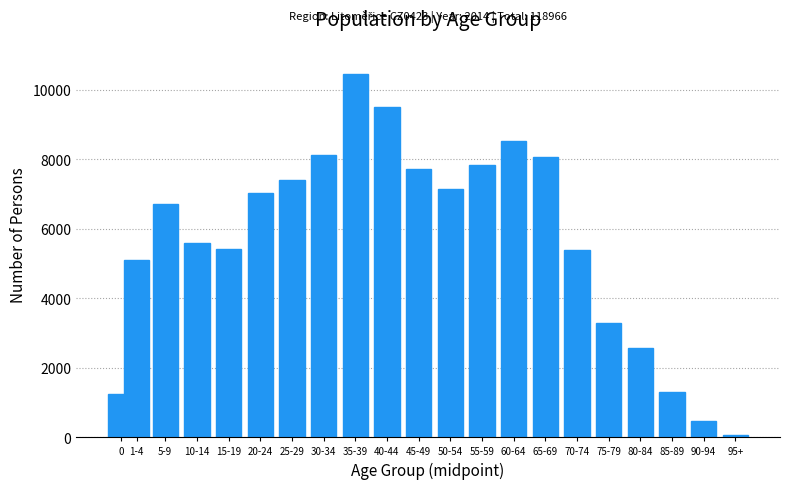

What is the label of the 1st bar from the right?

95+